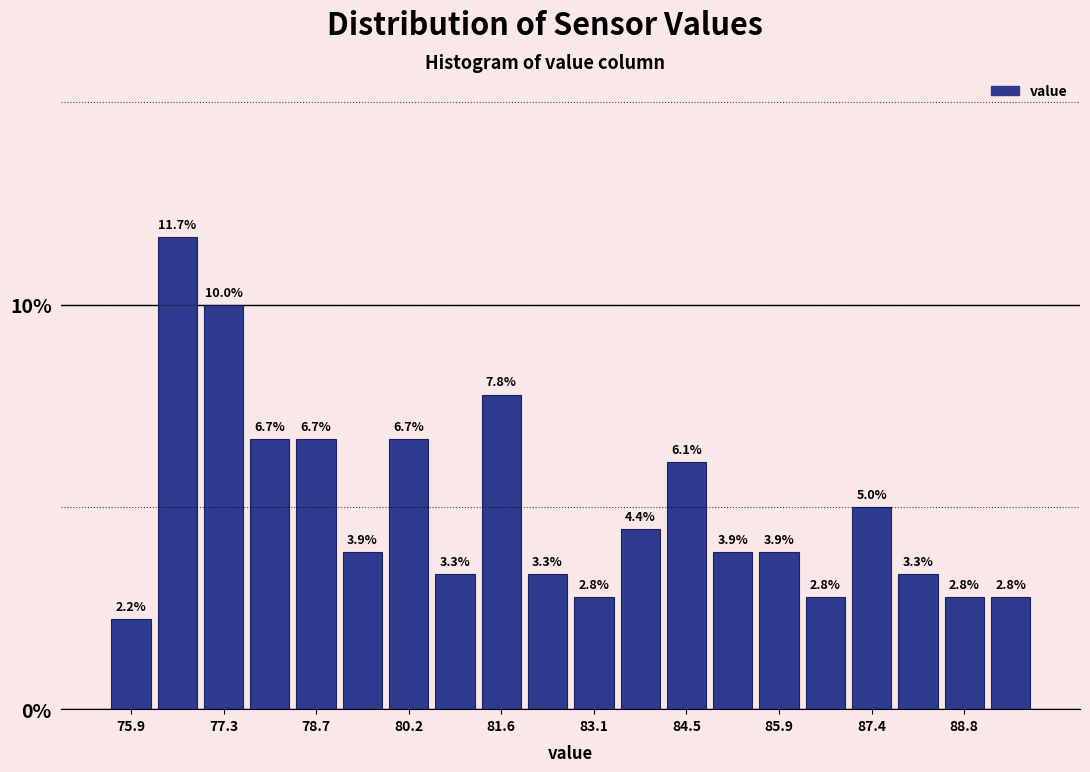

Read against the x-axis, roughly where is the centre of the tallest bar?

76.6